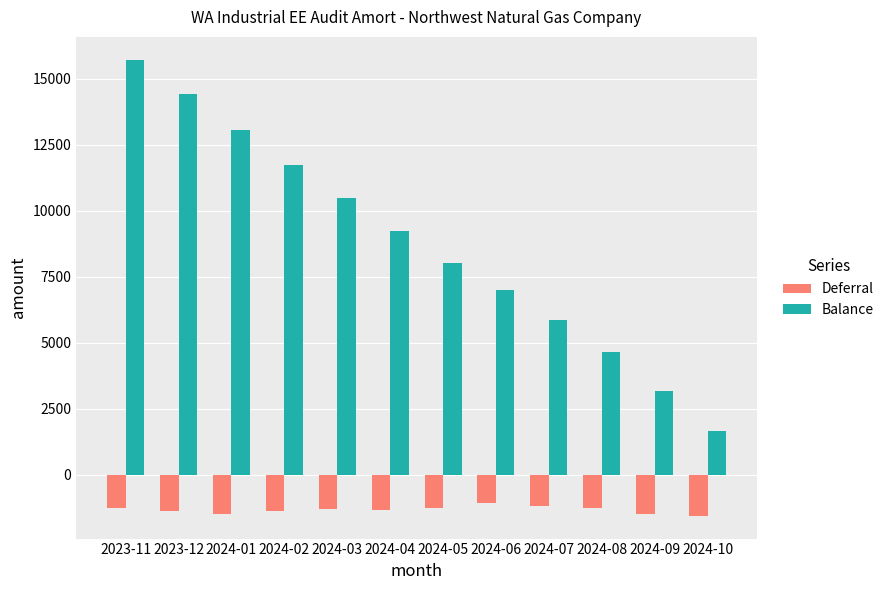

What is the average value of the Balance series?

8749.5